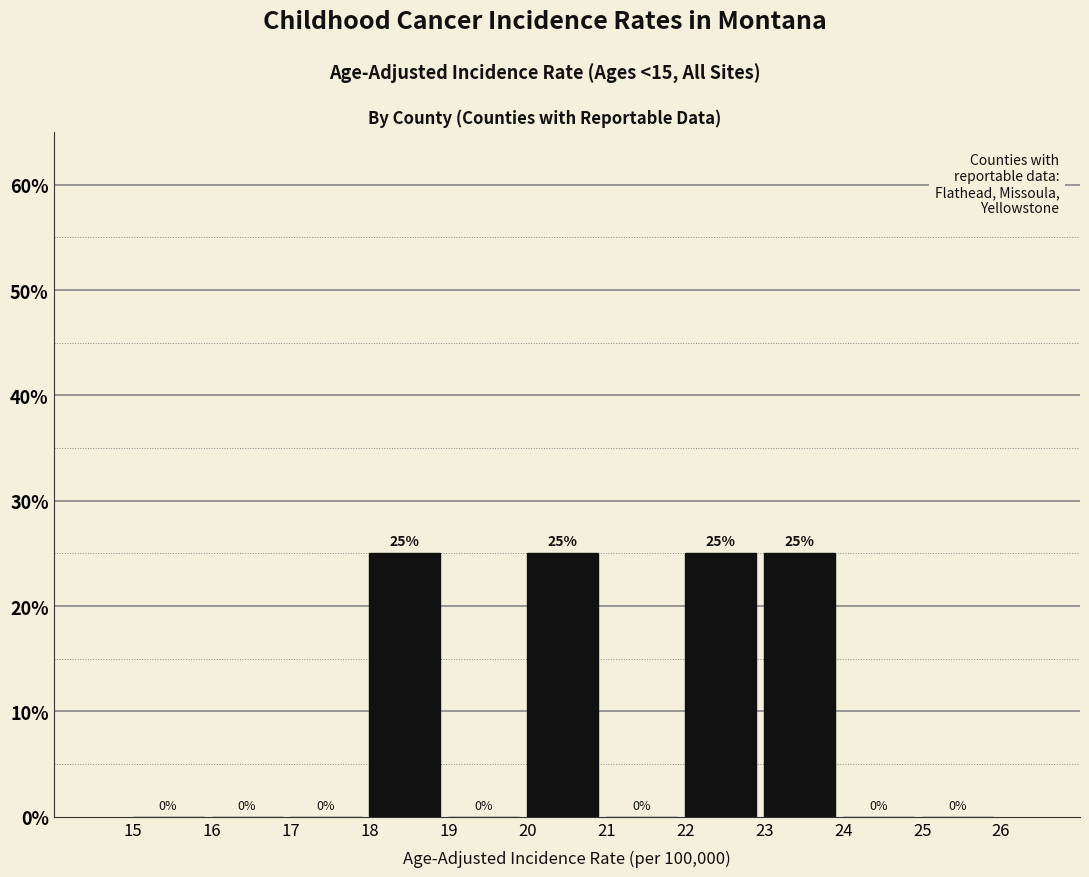

Reading left to right, transcribe this chart: for each bar, give the range it covers on the x-axis and its height.

15 to 16: 0
16 to 17: 0
17 to 18: 0
18 to 19: 25
19 to 20: 0
20 to 21: 25
21 to 22: 0
22 to 23: 25
23 to 24: 25
24 to 25: 0
25 to 26: 0